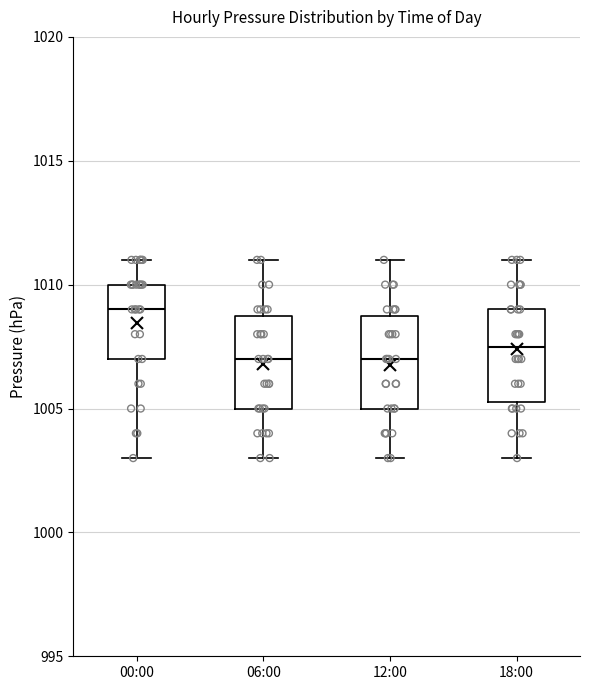

Reading left to right, transcribe this box plot: for each box, give where its median line is, the range the box spans, and where its two whiskers end, as read against the y-axis. The values are not printed on the chart, so give them approximately, as read against the axis.

00:00: median 1009.0, box 1007.0 to 1010.0, whiskers 1003.0 to 1011.0
06:00: median 1007.0, box 1005.0 to 1009.0, whiskers 1003.0 to 1011.0
12:00: median 1007.0, box 1005.0 to 1009.0, whiskers 1003.0 to 1011.0
18:00: median 1007.5, box 1005.5 to 1009.0, whiskers 1003.0 to 1011.0